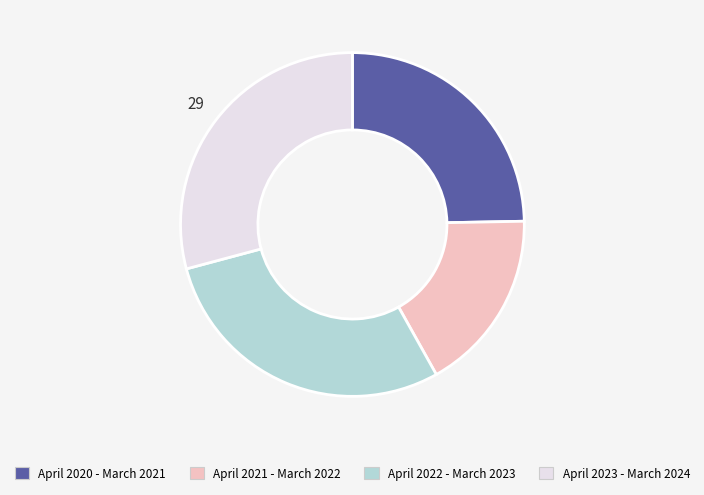

Does April 2021 - March 2022 represent more than half of the total?

No